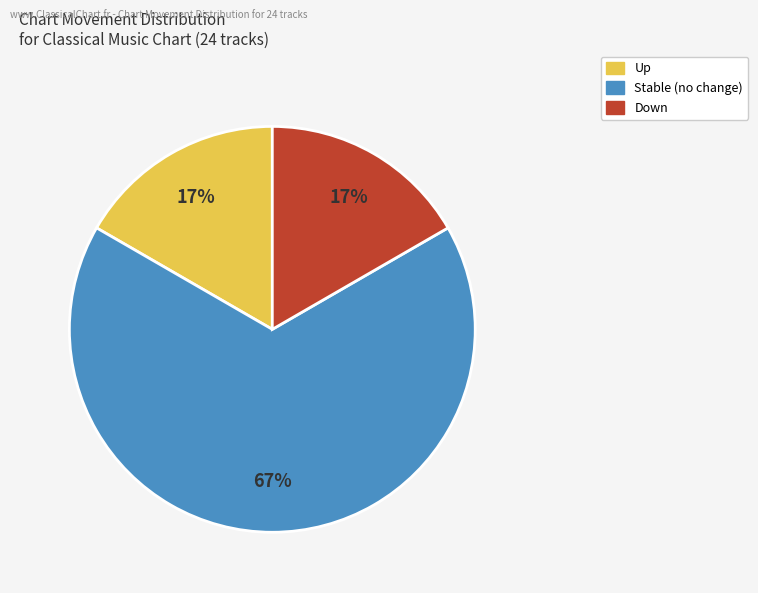

To the nearest percent, what is the average slice percentage?

33%